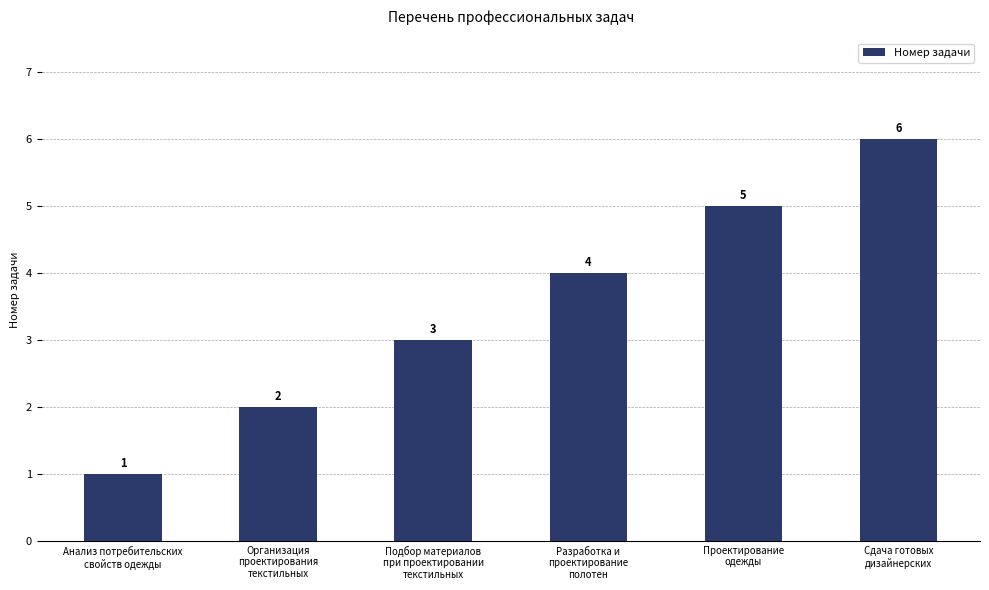

What position from the left is Организация
проектирования
текстильных?

2